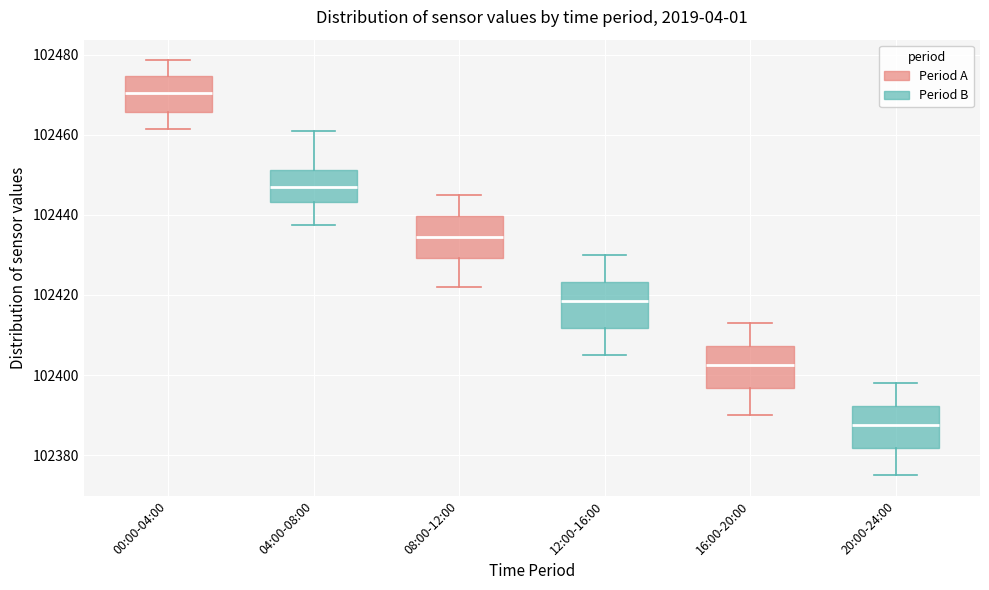

Reading left to right, transcribe this box plot: for each box, give where its median line is, the range the box spans, and where its two whiskers end, as read against the y-axis. The values are not printed on the chart, so give them approximately, as read against the axis.

00:00-04:00: median 102470, box 102466 to 102474, whiskers 102462 to 102478
04:00-08:00: median 102446, box 102444 to 102452, whiskers 102438 to 102460
08:00-12:00: median 102434, box 102430 to 102440, whiskers 102422 to 102446
12:00-16:00: median 102418, box 102412 to 102424, whiskers 102406 to 102430
16:00-20:00: median 102402, box 102396 to 102408, whiskers 102390 to 102414
20:00-24:00: median 102388, box 102382 to 102392, whiskers 102376 to 102398